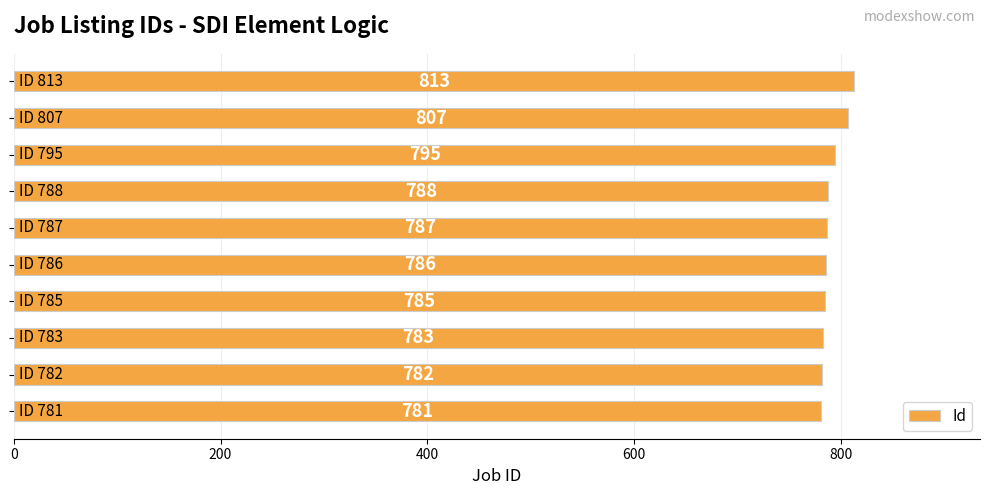

What is the difference between the maximum and minimum values?

32